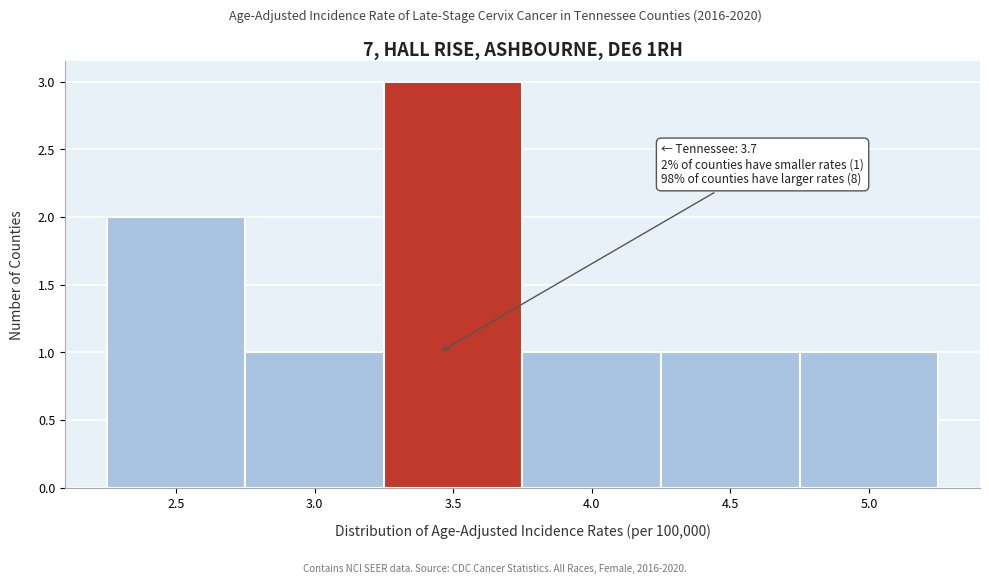

Reading left to right, what are all the values shown in this chart?

2.5=2	3.0=1	3.5=3	4.0=1	4.5=1	5.0=1